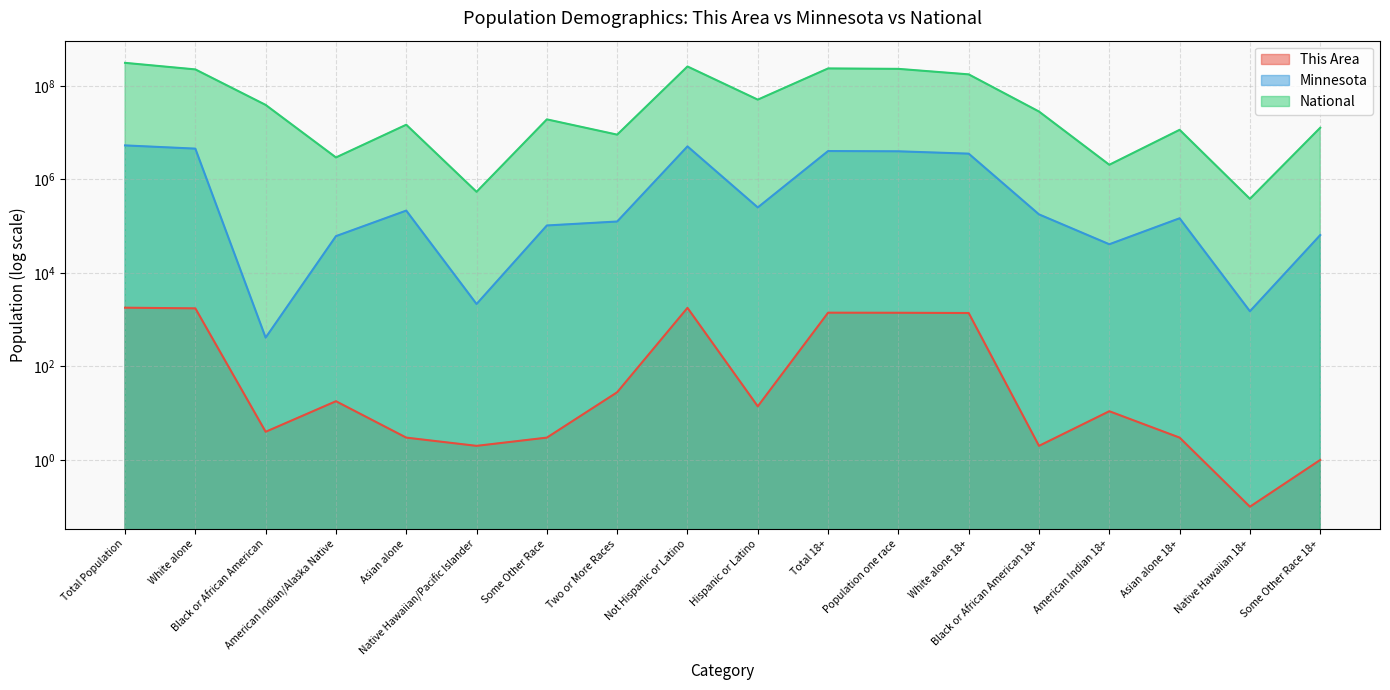

At which label does National first exceed 28088003?

Total Population